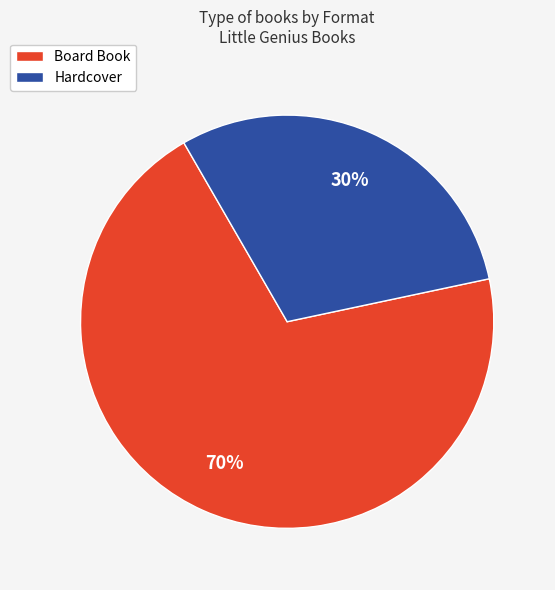

Is it true that Hardcover is 35% of the pie?

False